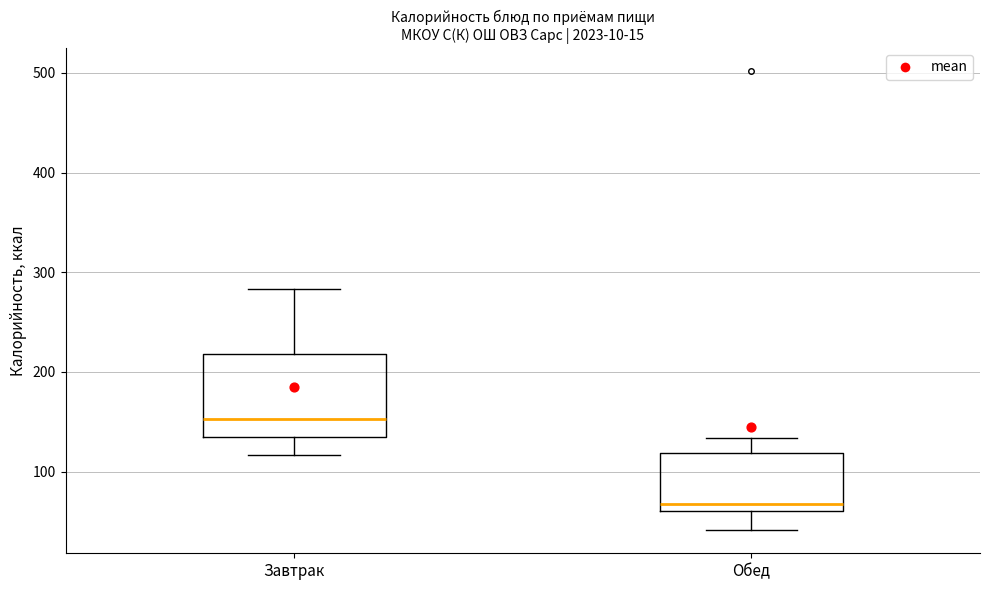

Which box's median line is the highest?

Завтрак